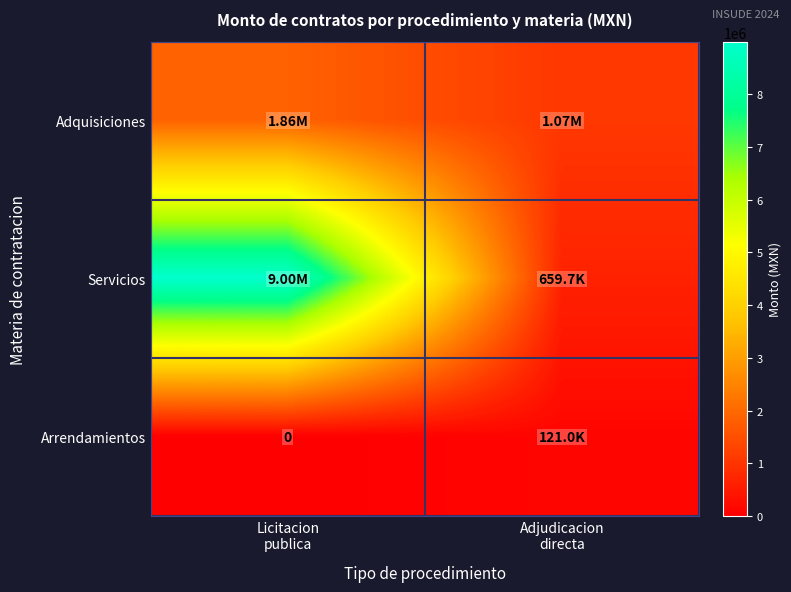

What is the maximum value shown in the chart?

8997503.3